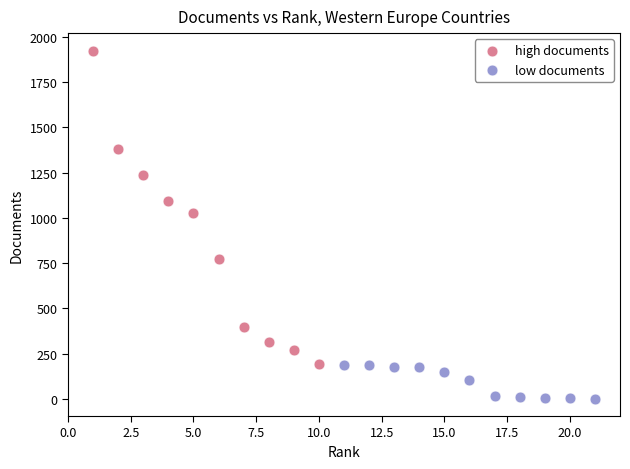

Which series has the largest Y range (max minus min)?

high documents